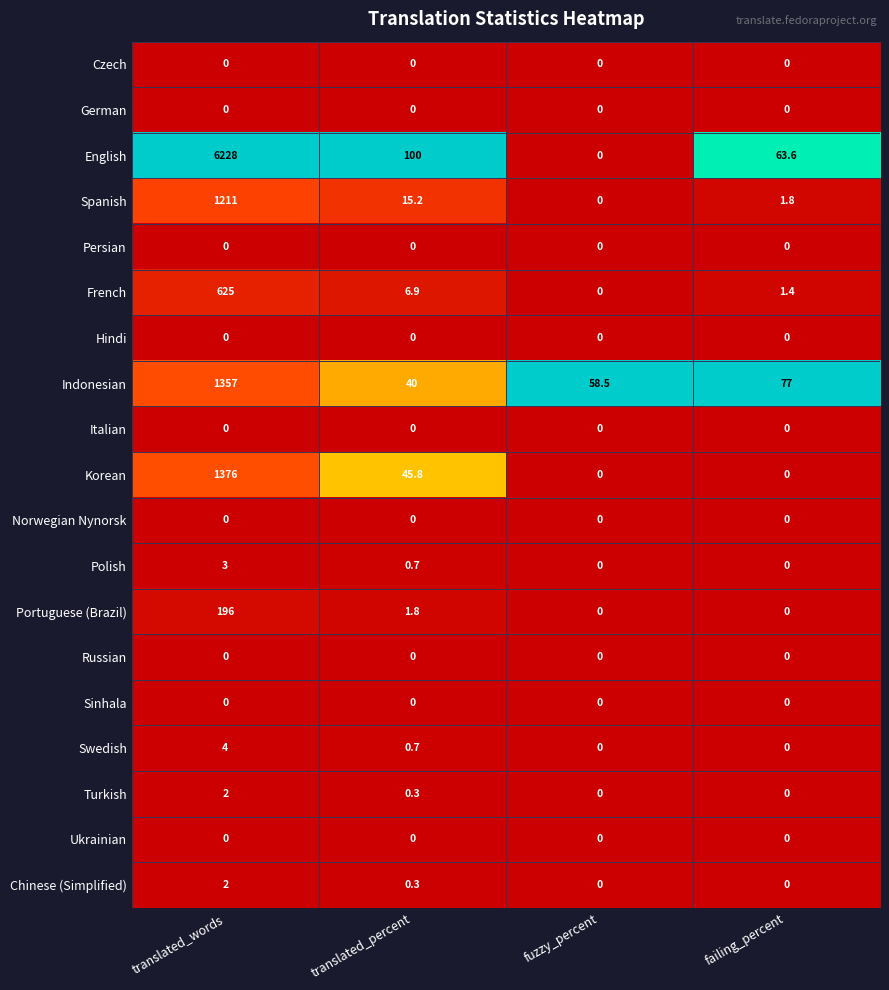

Is it true that English equals 100.0 at translated_percent?

True